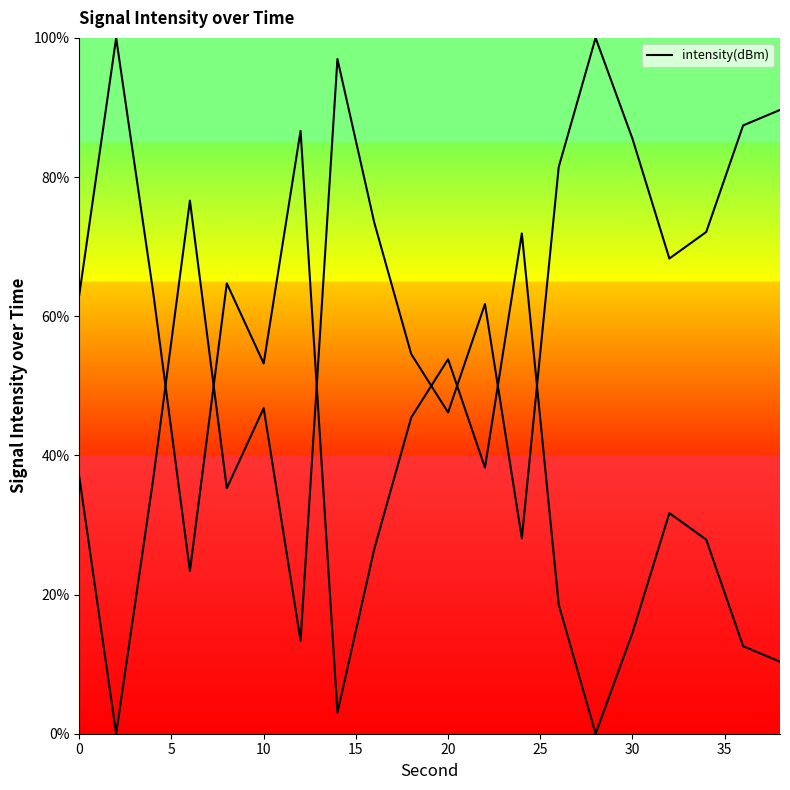

What is the difference between the maximum and second lowest values?

97.0